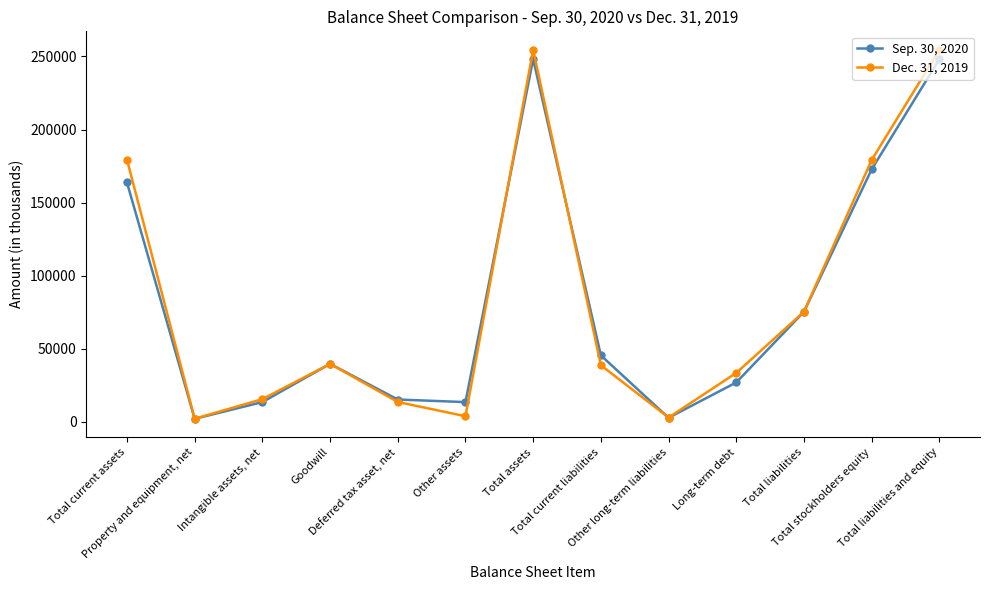

Does the chart display data point markers on the line(s)?

Yes